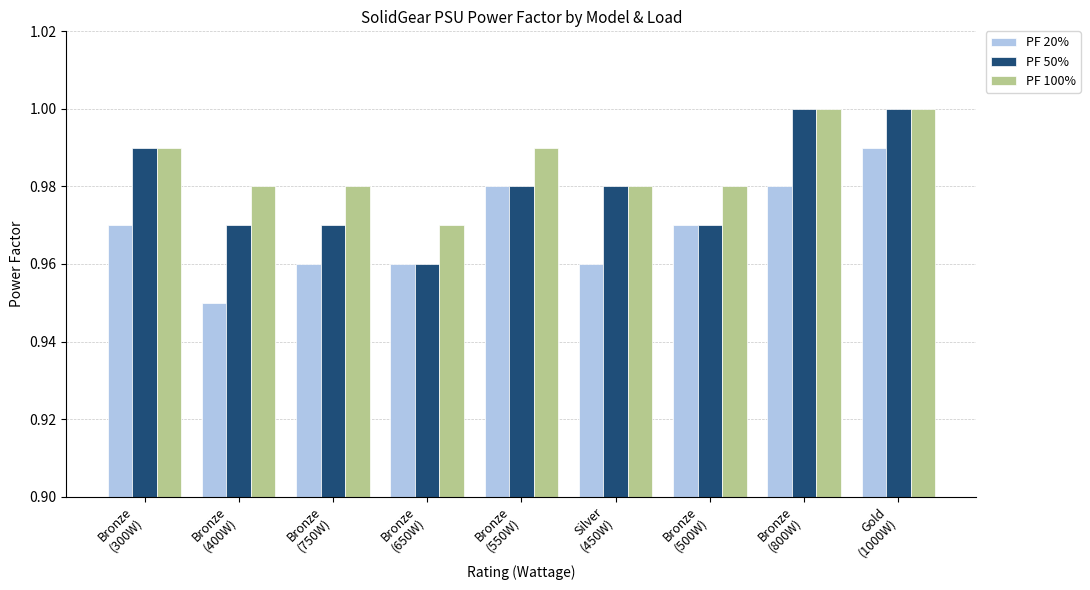

At how many categories does at least one series exceed 0?

9